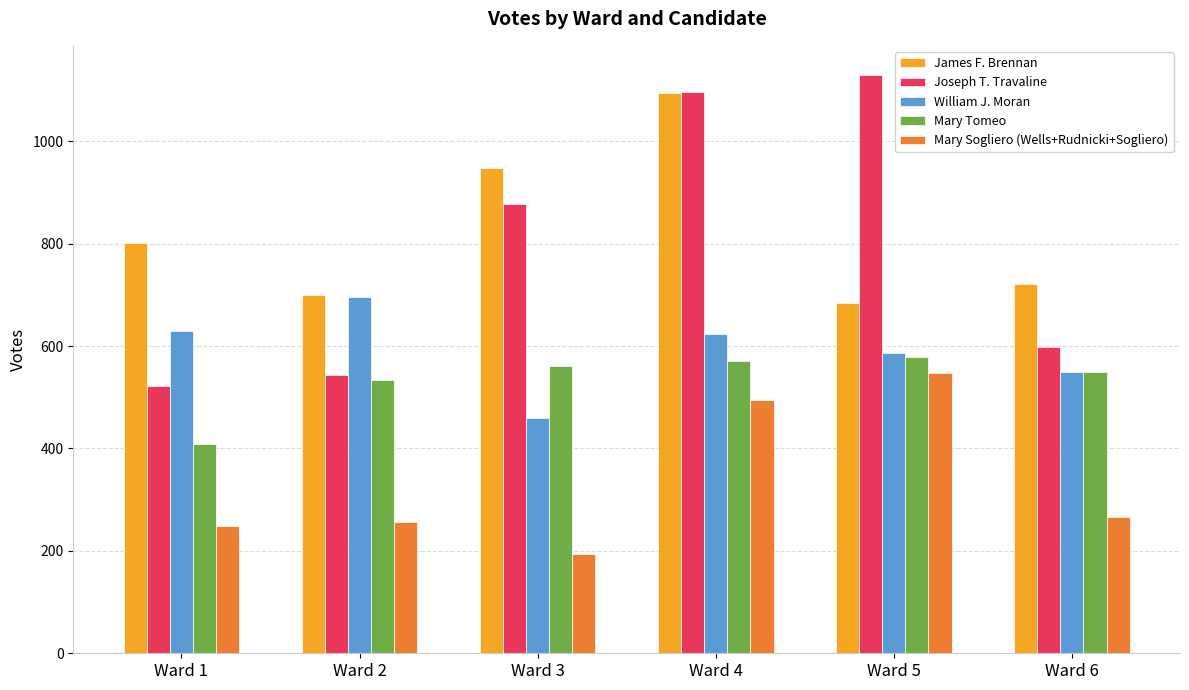

List the series in order of their peak value, lowest first.

Mary Sogliero (Wells+Rudnicki+Sogliero), Mary Tomeo, William J. Moran, James F. Brennan, Joseph T. Travaline